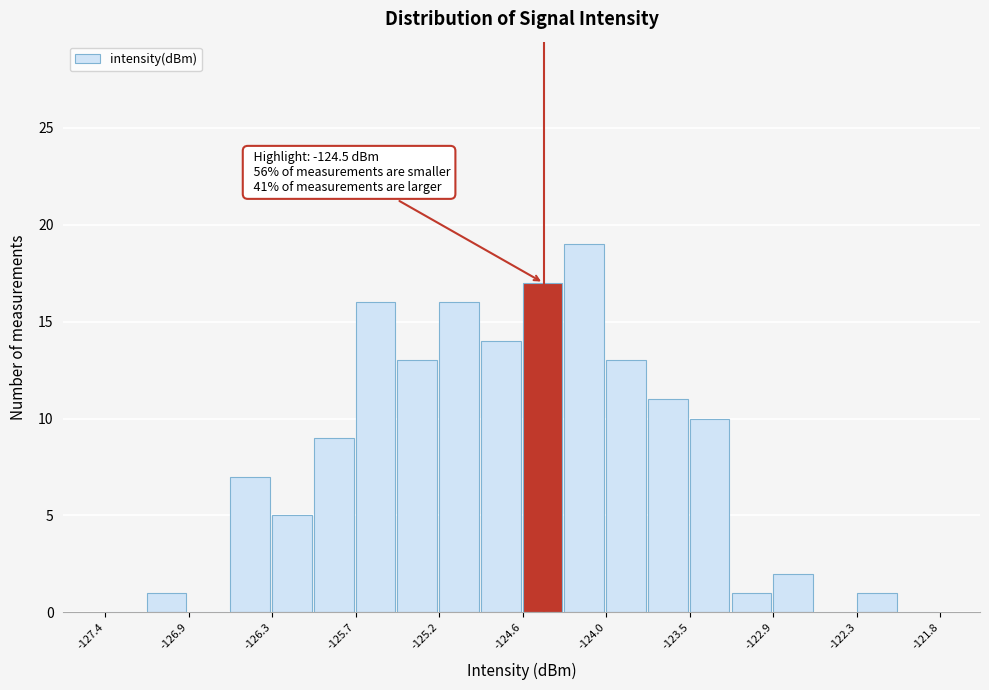

Read against the x-axis, roughly where is the centre of the tallest bar?

-124.2